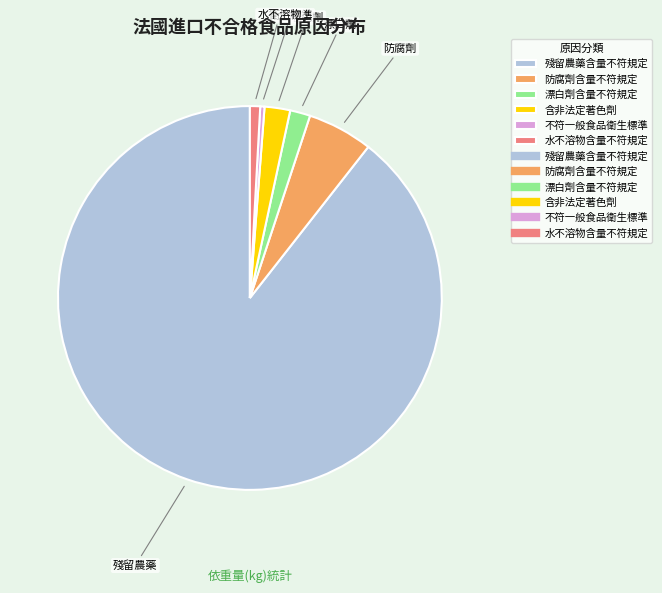

Does any single category account for the majority?

Yes